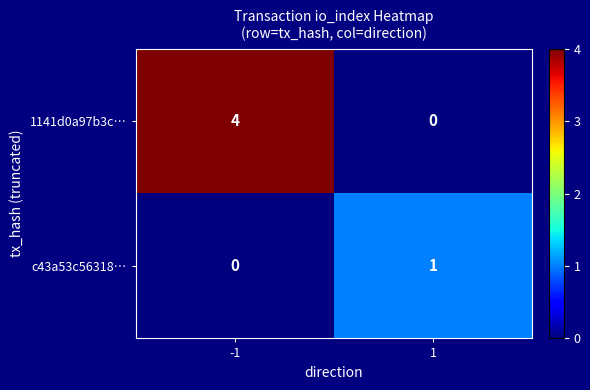

Reading left to right, what are all the values shown in this chart?

1141d0a97b3c…: -1=4	1=0
c43a53c56318…: -1=0	1=1